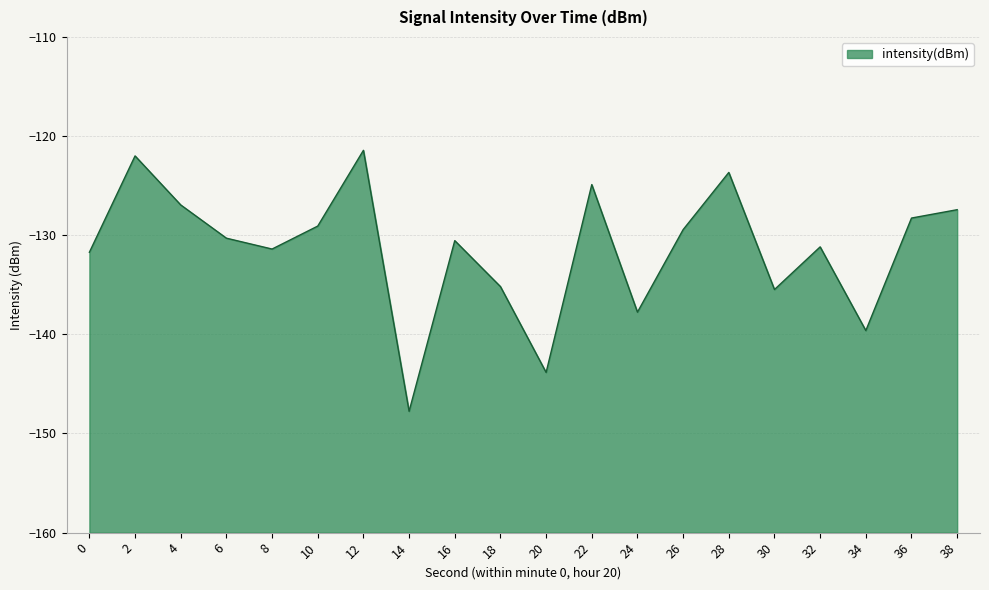

What is the sum of the values at 22 and 14?

-272.7